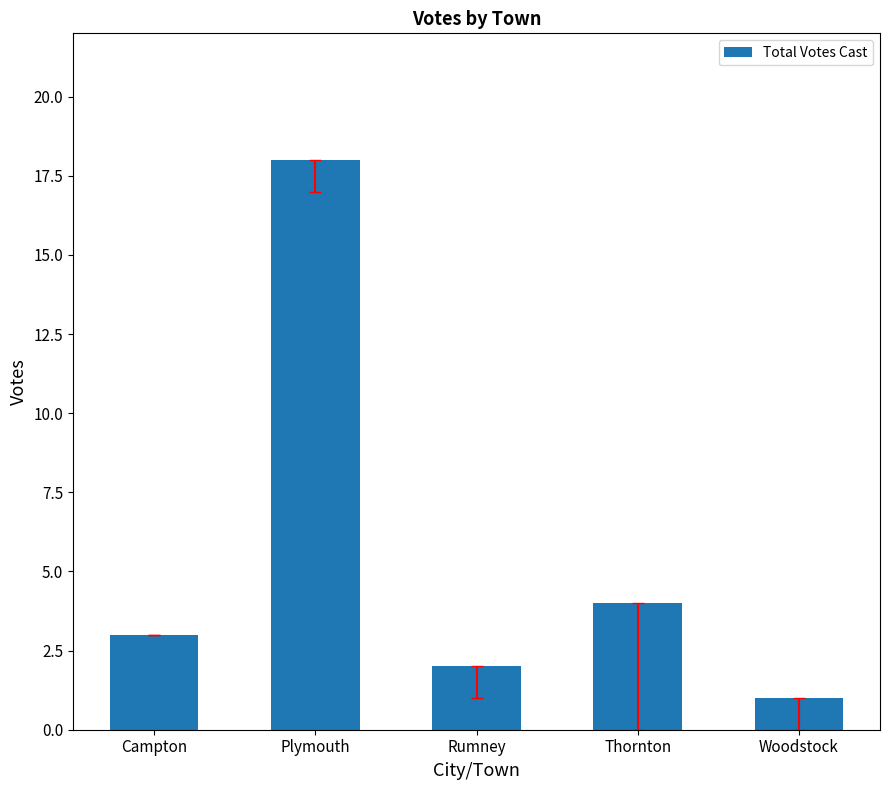

Approximately how many times larger is the value at Rumney compared to Campton?

0.7